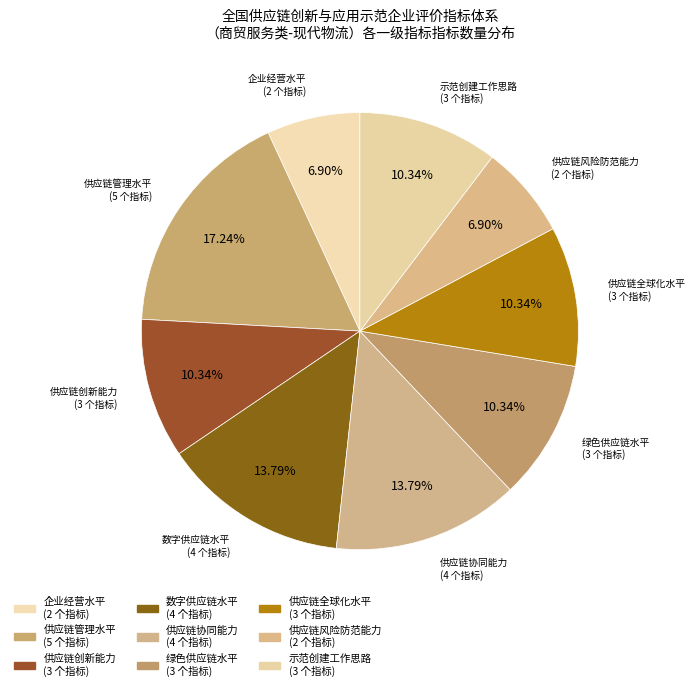

Combined, what portion of the pie is 供应链管理水平 and 供应链协同能力?

31.0%